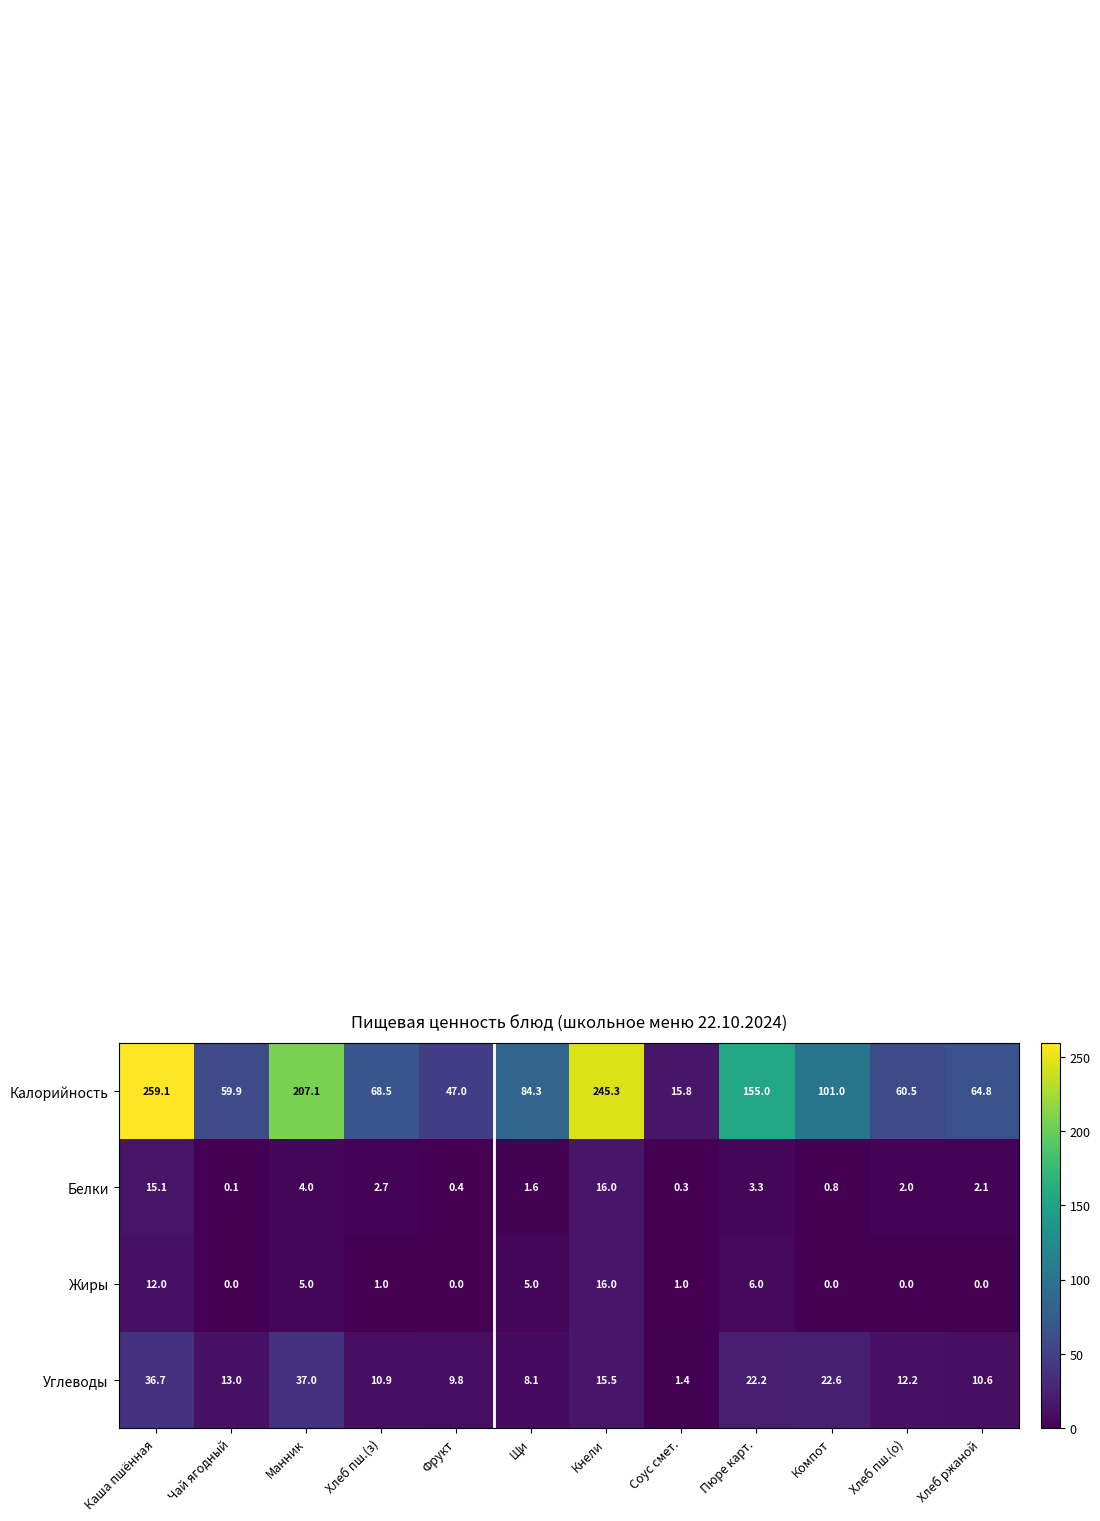

At which category is the sum across all series the highest?

Каша пшённая